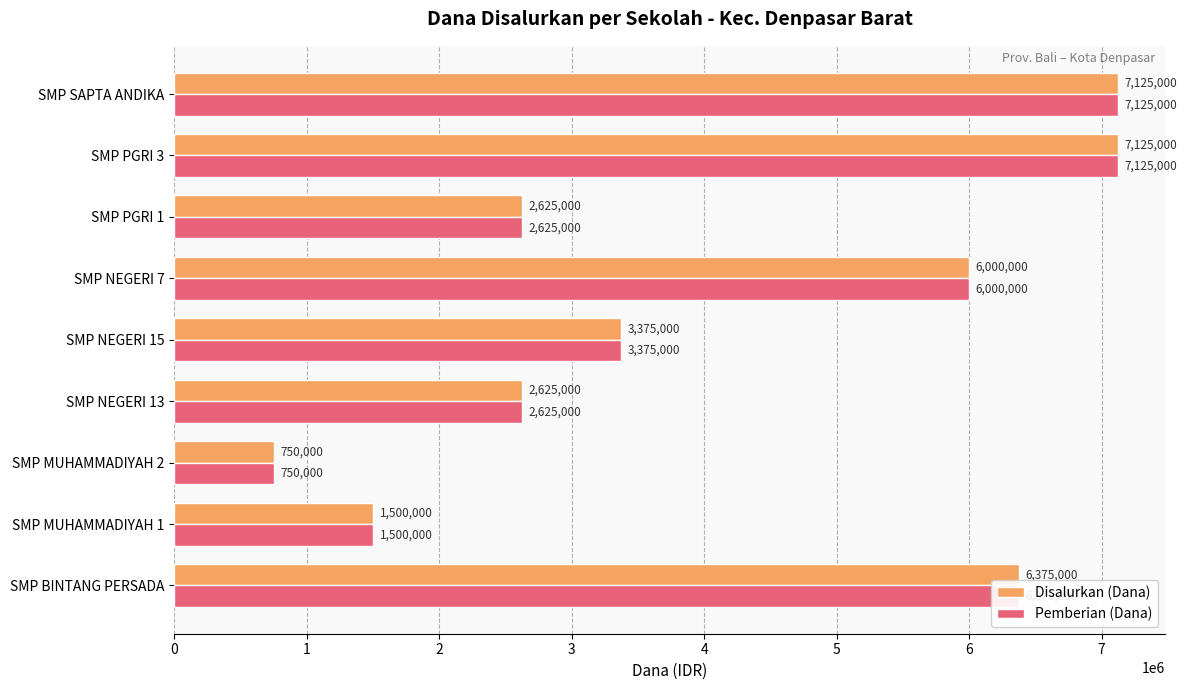

Where is Disalurkan (Dana) nearest to the value 3937500?

SMP NEGERI 15